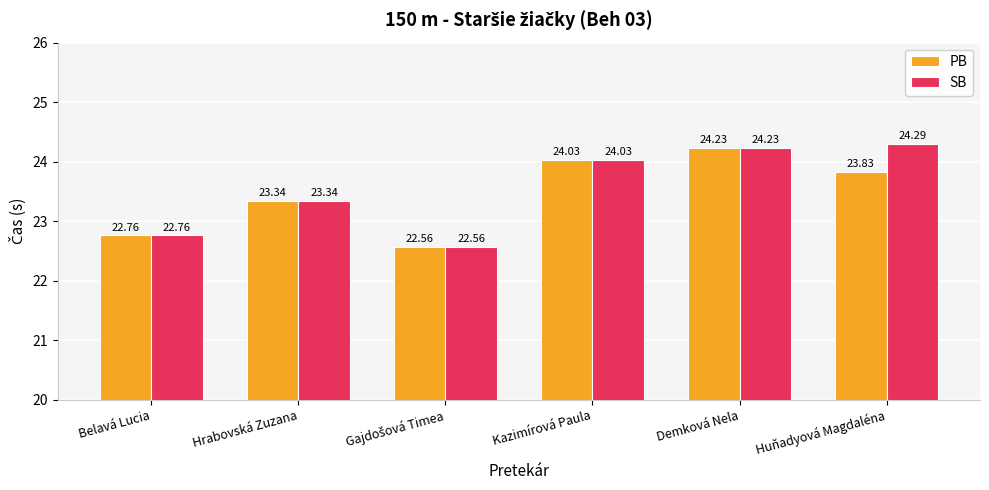

What is the average value of the SB series?

23.5